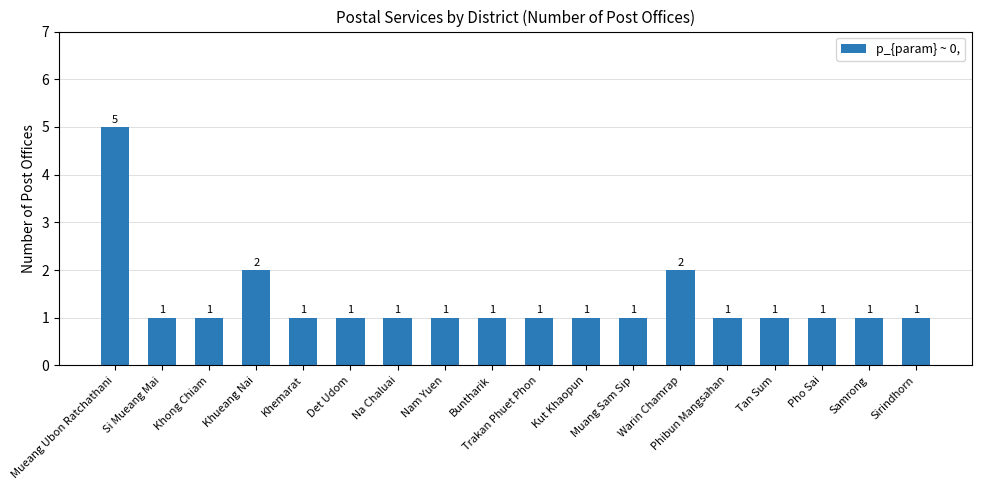

Reading right to left, extract all data points from this chart.

Sirindhorn=1	Samrong=1	Pho Sai=1	Tan Sum=1	Phibun Mangsahan=1	Warin Chamrap=2	Muang Sam Sip=1	Kut Khaopun=1	Trakan Phuet Phon=1	Buntharik=1	Nam Yuen=1	Na Chaluai=1	Det Udom=1	Khemarat=1	Khueang Nai=2	Khong Chiam=1	Si Mueang Mai=1	Mueang Ubon Ratchathani=5